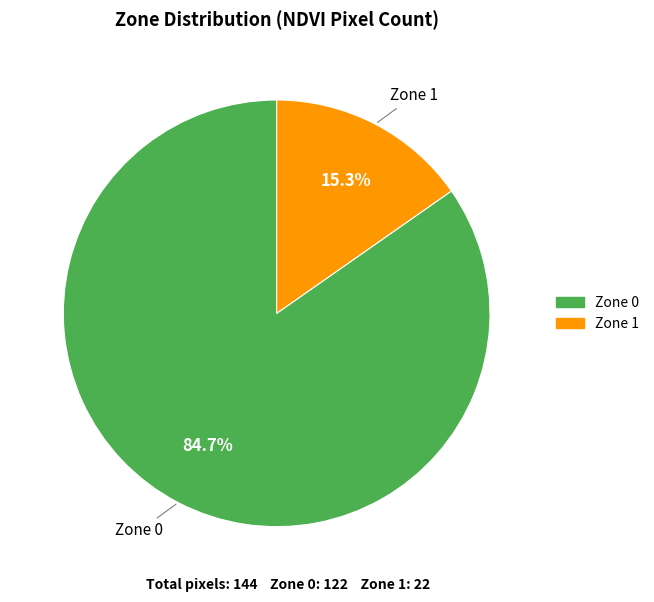

Which slice is the smallest?

Zone 1